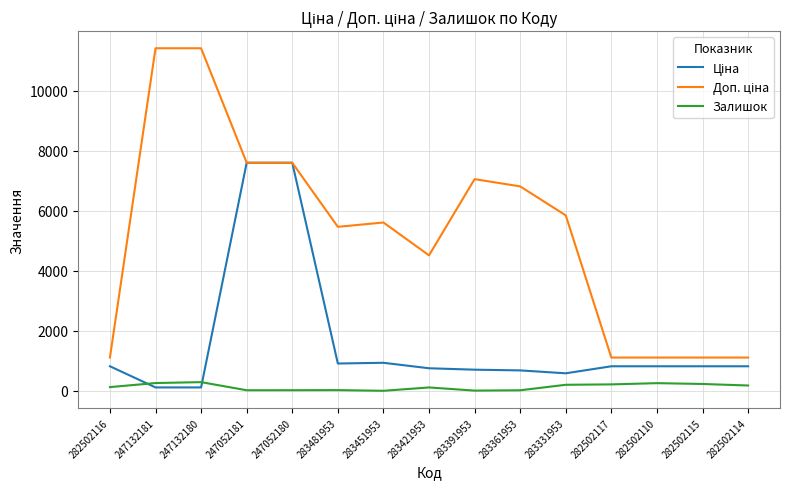

What is the total value across all series at 282502110?

2183.7